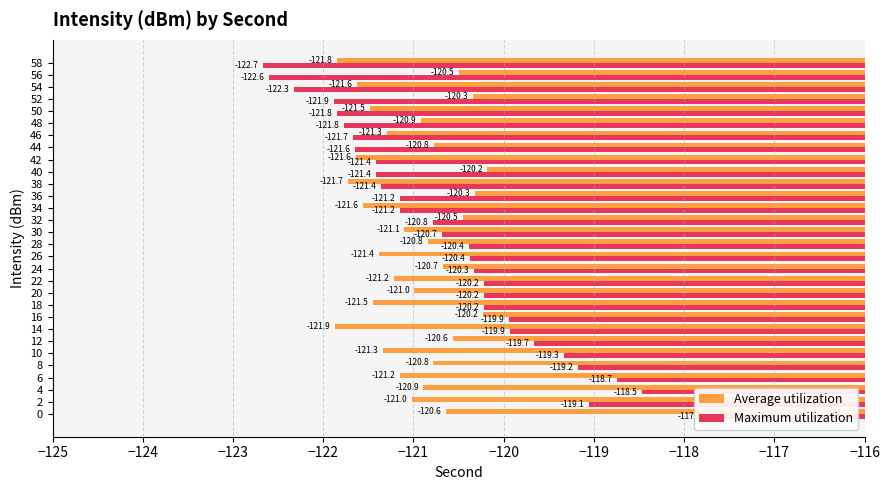

How many data points in Maximum utilization are above -120?

9